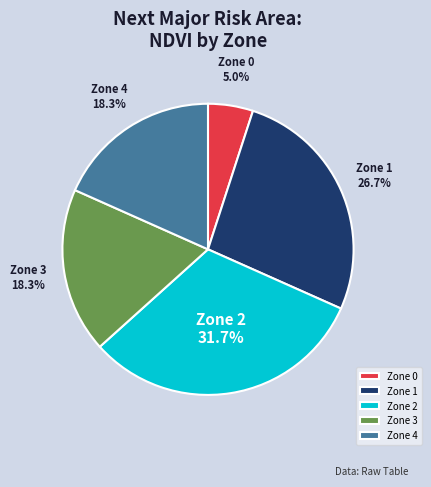

What is the smallest slice in the pie chart?

Zone 0